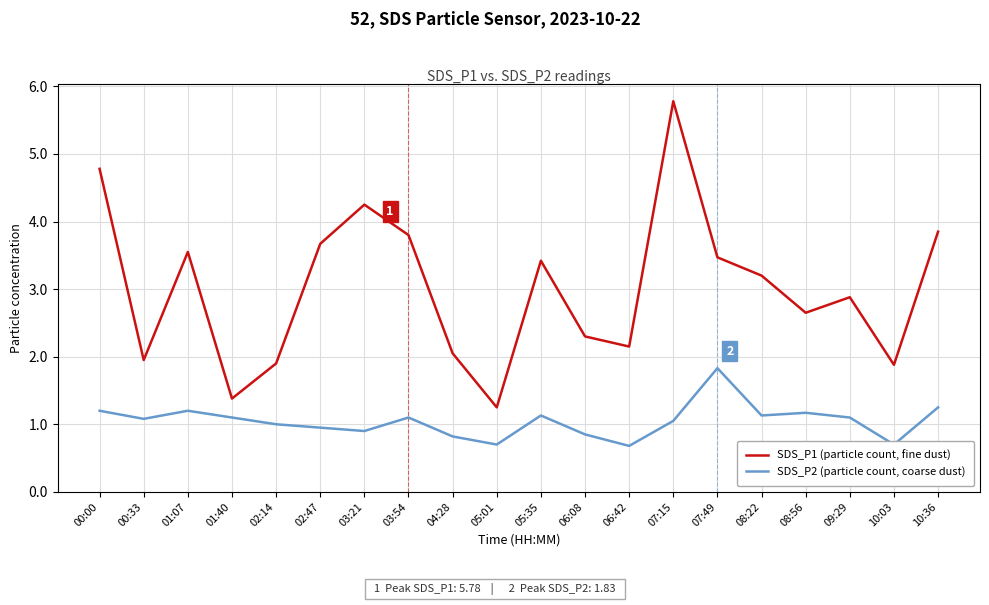

What is the maximum value shown in the chart?

5.8